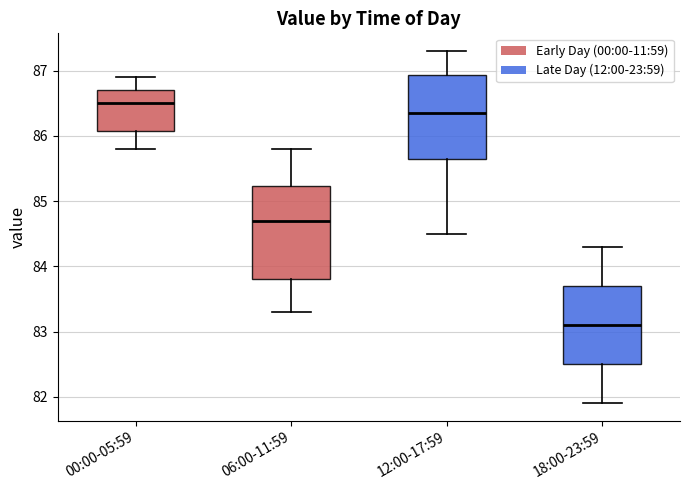

Where does the median line of the box for 06:00-11:59 sit on the y-axis? The values are not printed on the chart, so give them approximately, as read against the axis.

84.7